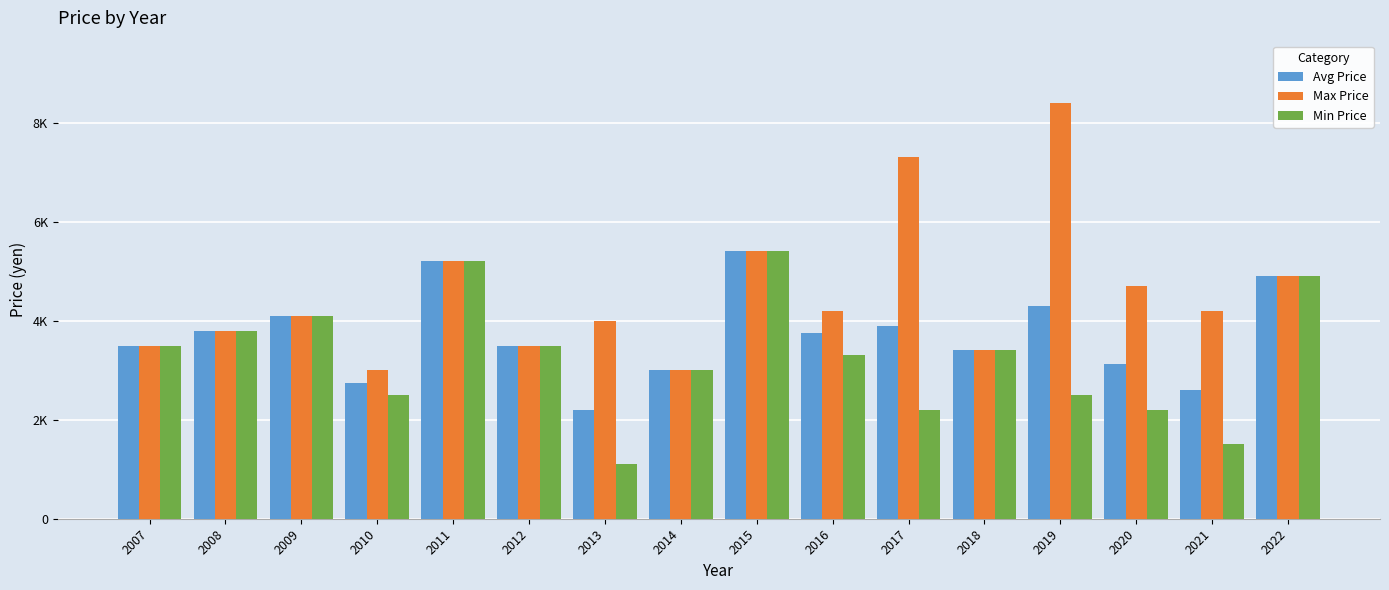

List the labels in order of Avg Price value, smallest first.

2013, 2021, 2010, 2014, 2020, 2018, 2007, 2012, 2016, 2008, 2017, 2009, 2019, 2022, 2011, 2015